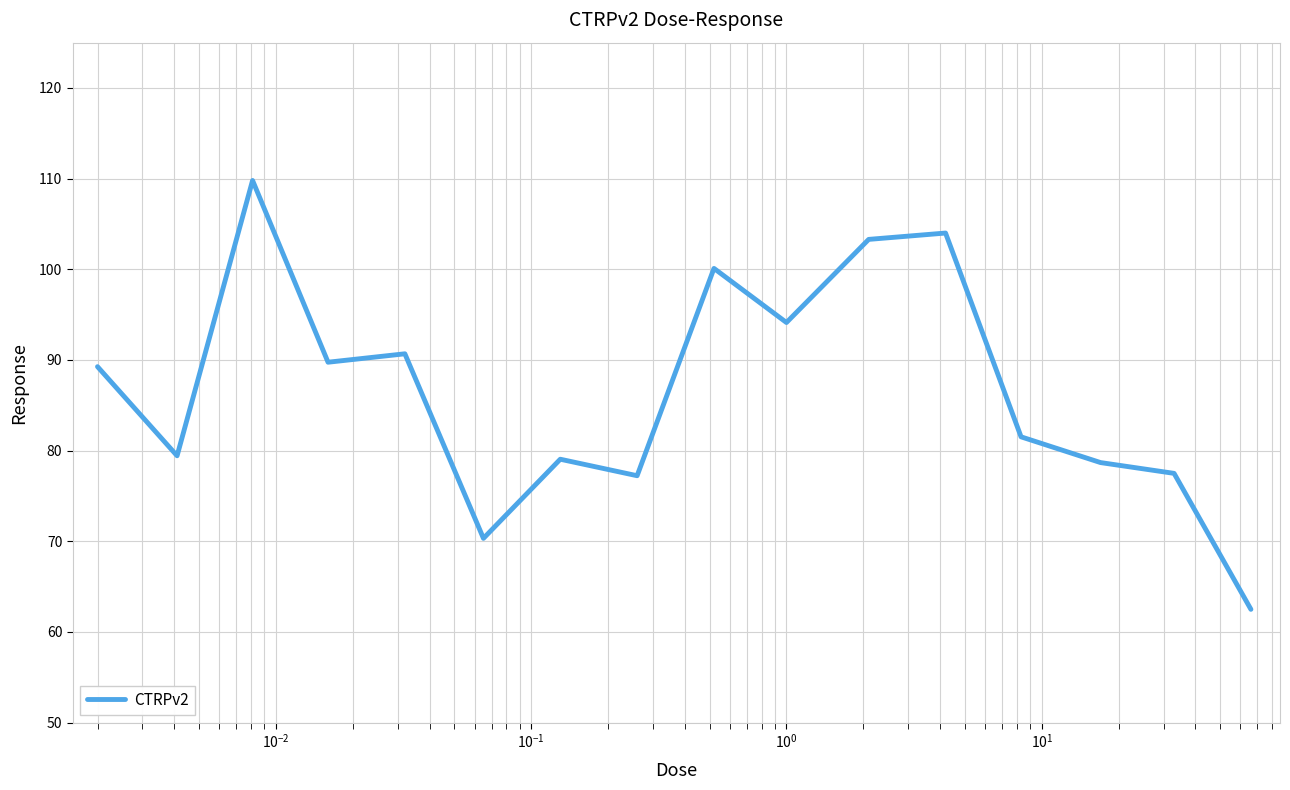

What is the difference between the maximum and minimum values?

47.3